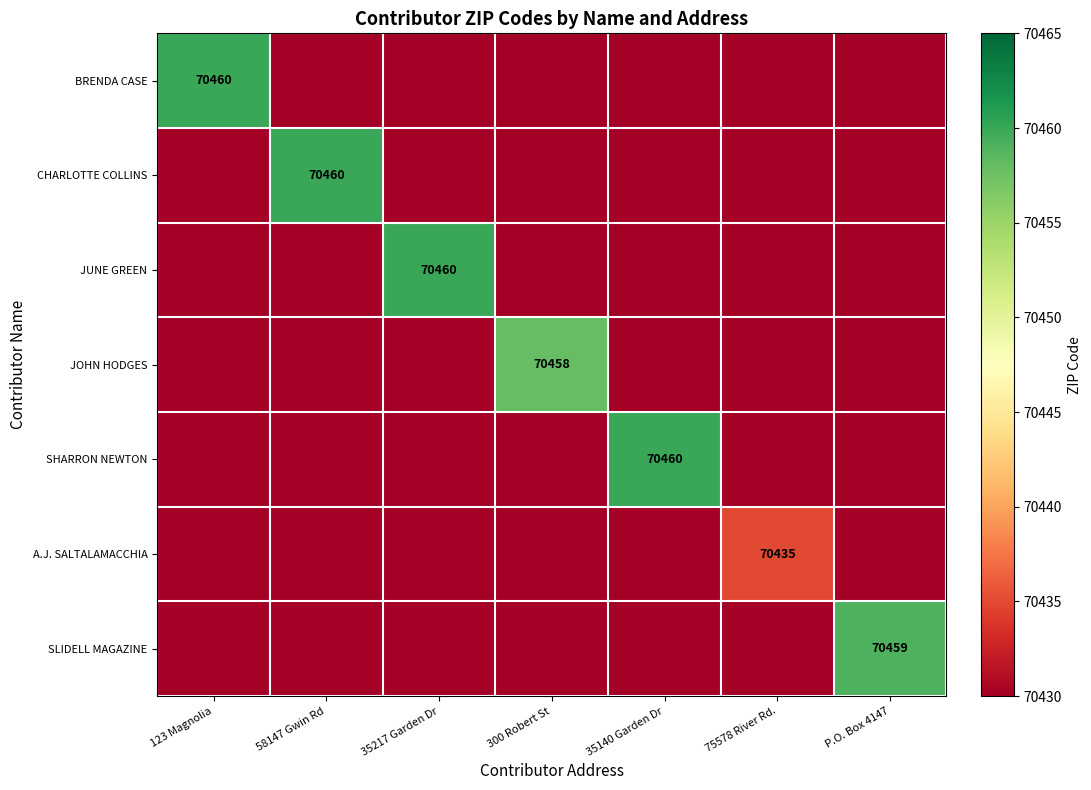

Is it true that CHARLOTTE COLLINS equals 102304 at 58147 Gwin Rd?

False